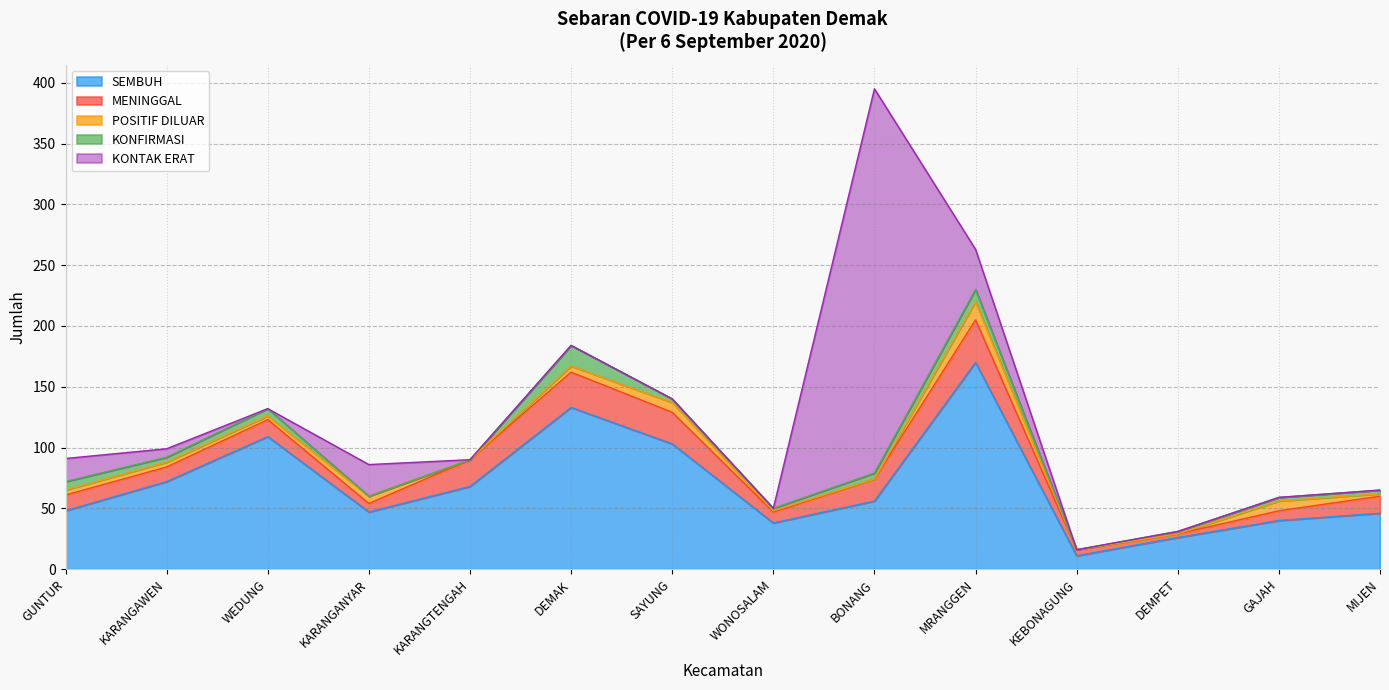

Between which two adjacent categories do KONFIRMASI and POSITIF DILUAR first intersect?

WEDUNG and KARANGANYAR